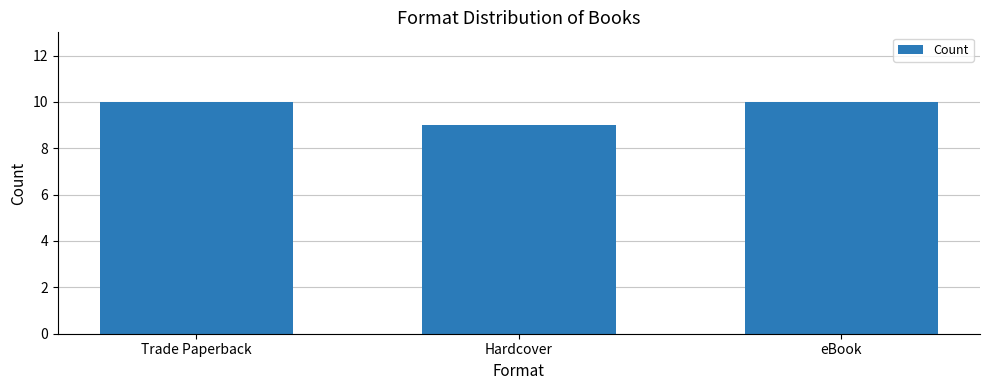

Where is the data nearest to the value 9?

Hardcover